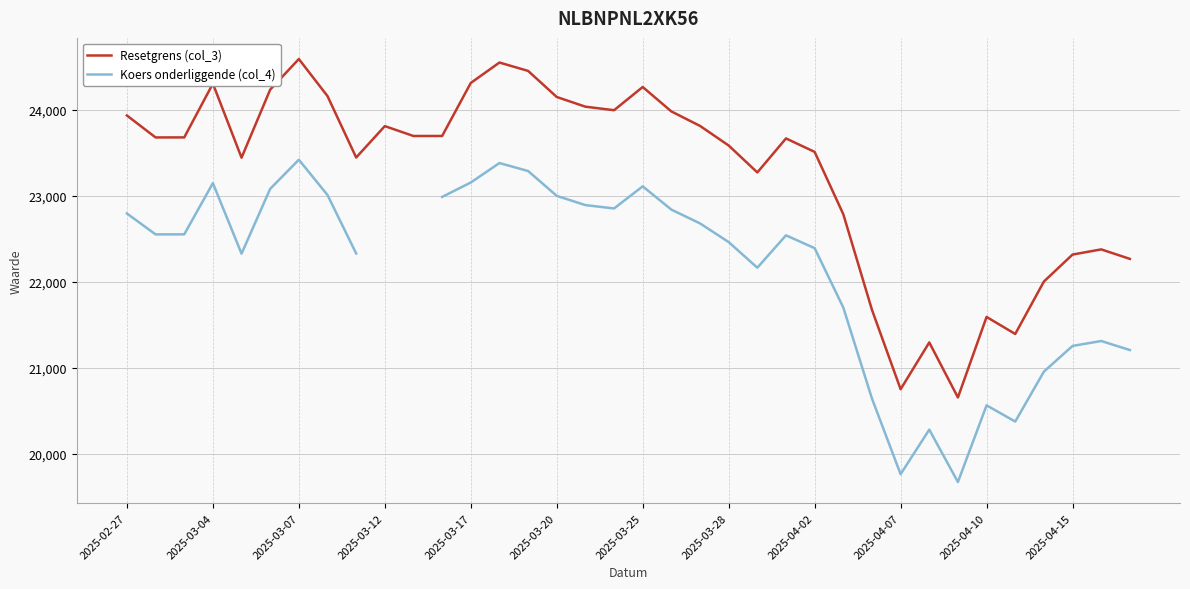

What is the greatest value displayed?

24590.5